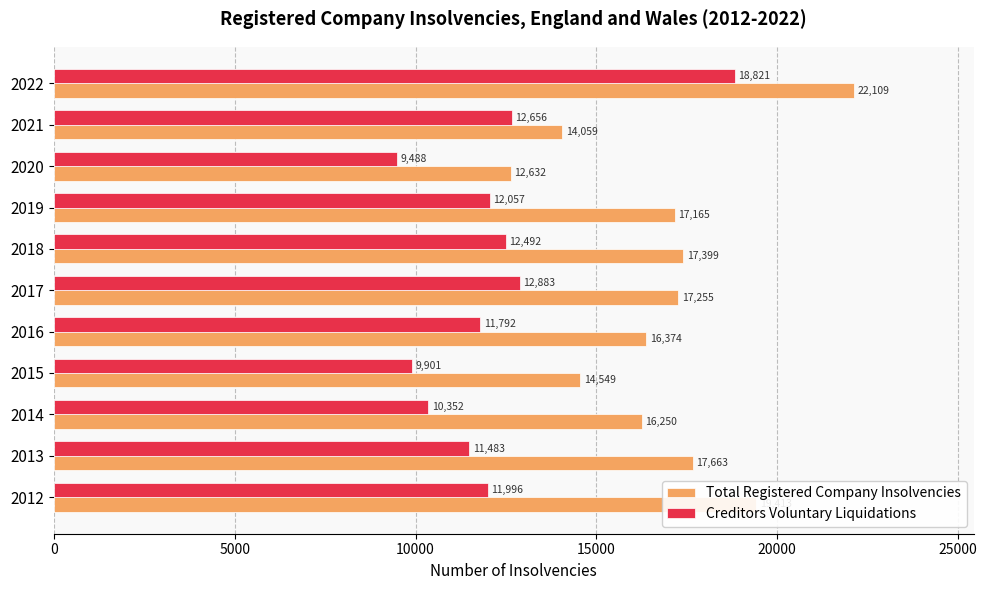

What is the sum of the Total Registered Company Insolvencies values at 2015 and 2012?

33962